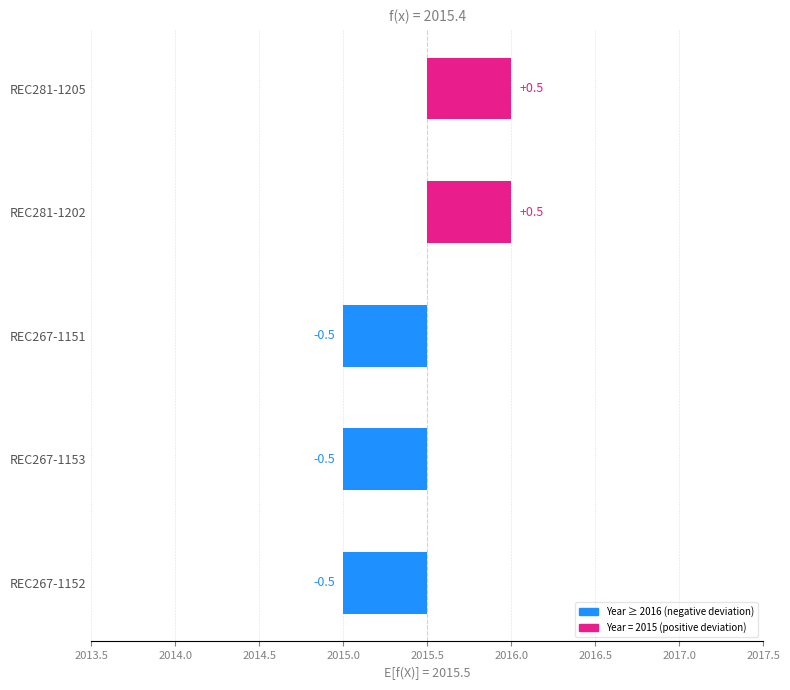

How many bars are there in total?

5